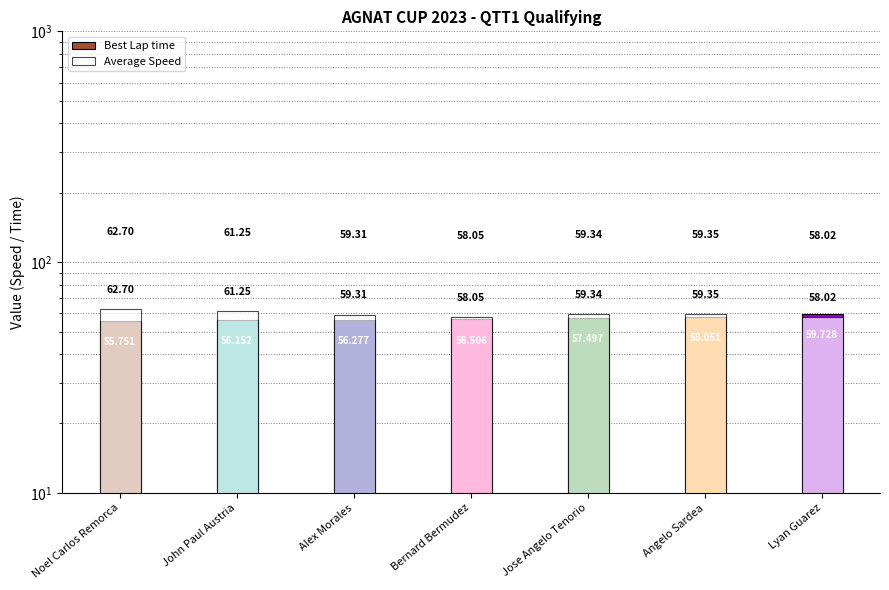

Which series changed the most between Noel Carlos Remorca and Alex Morales?

Average Speed